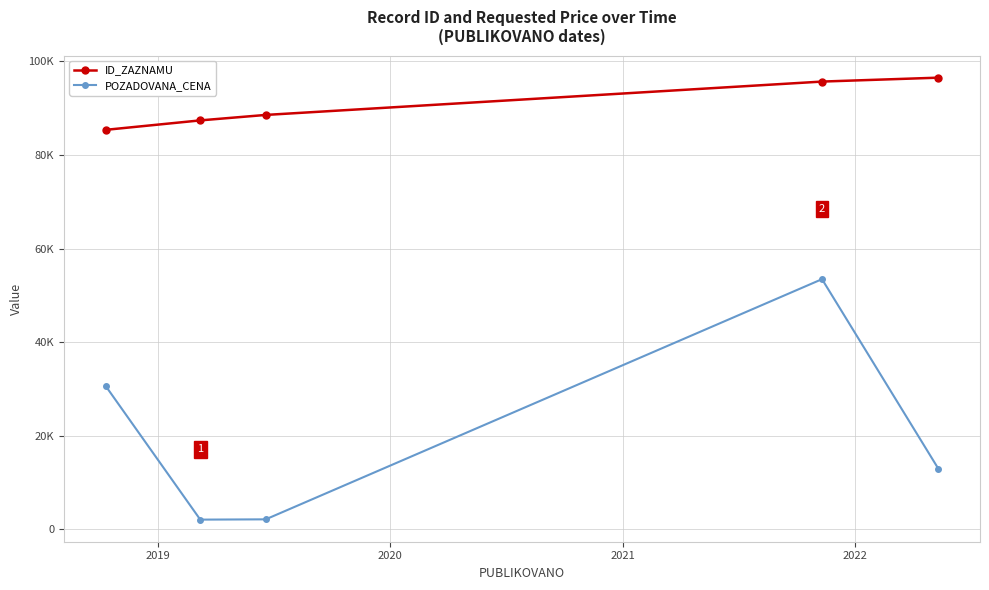

Does the chart display data point markers on the line(s)?

Yes